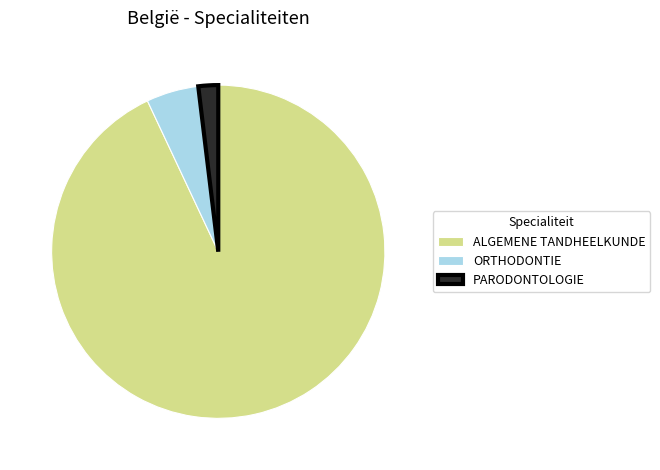

True or false: PARODONTOLOGIE accounts for 2% of the total.

True